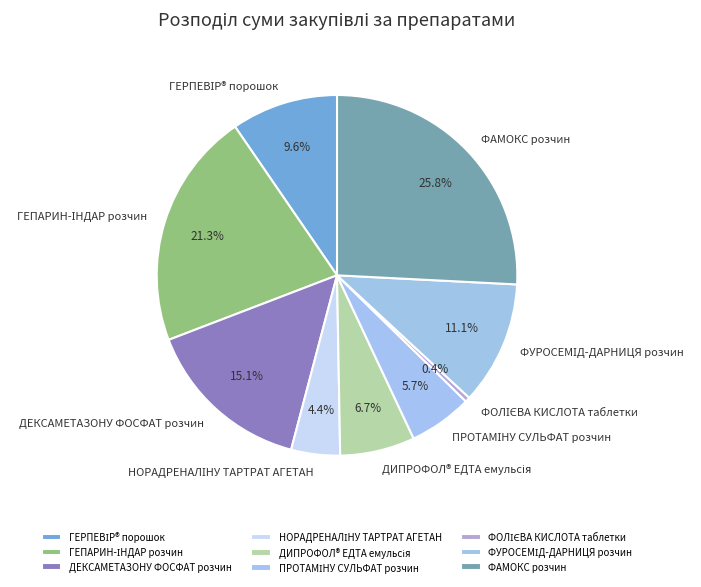

Does any single category account for the majority?

No